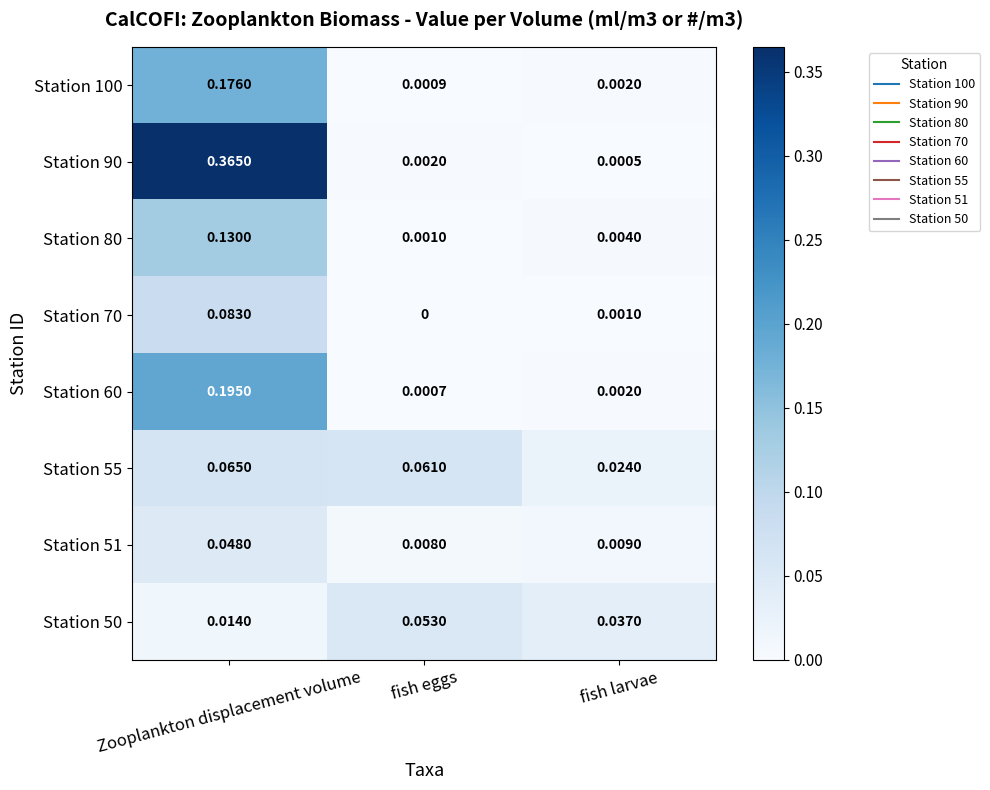

At which category is the sum across all series the highest?

Zooplankton displacement volume